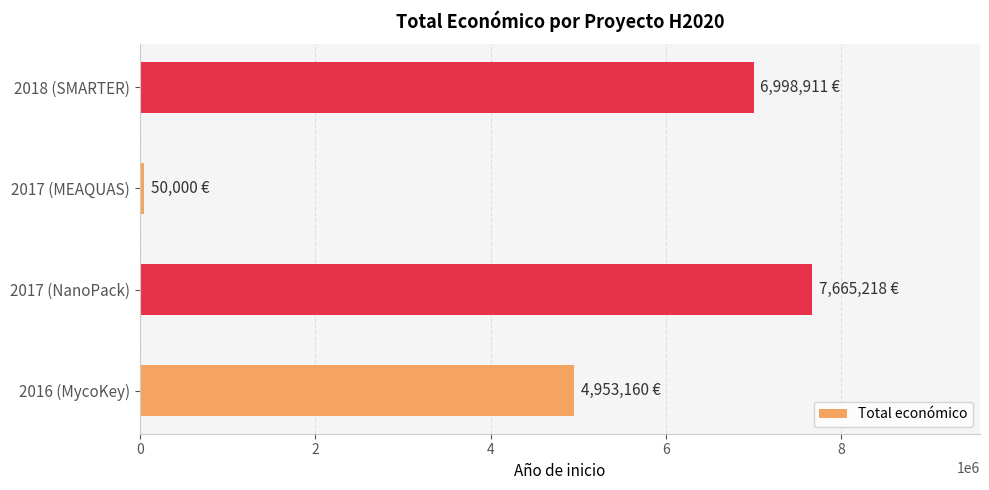

Are the bars grouped side by side (vs. stacked)?

No